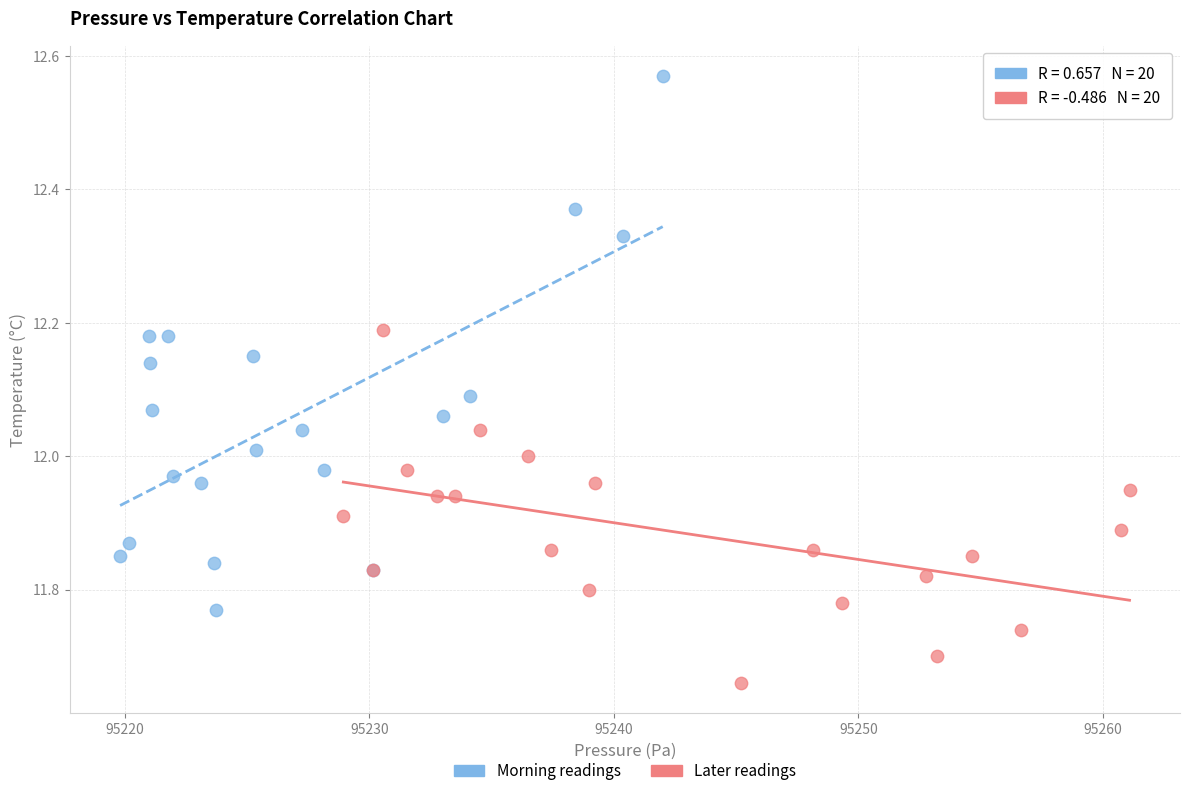

Which series reaches the minimum Y coordinate?

Later readings